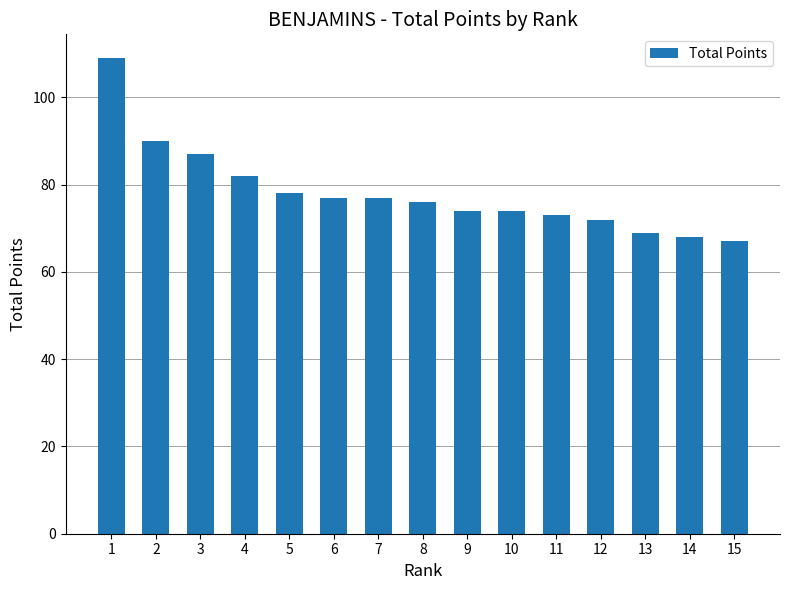

What is the change in value from 7 to 14?

-9